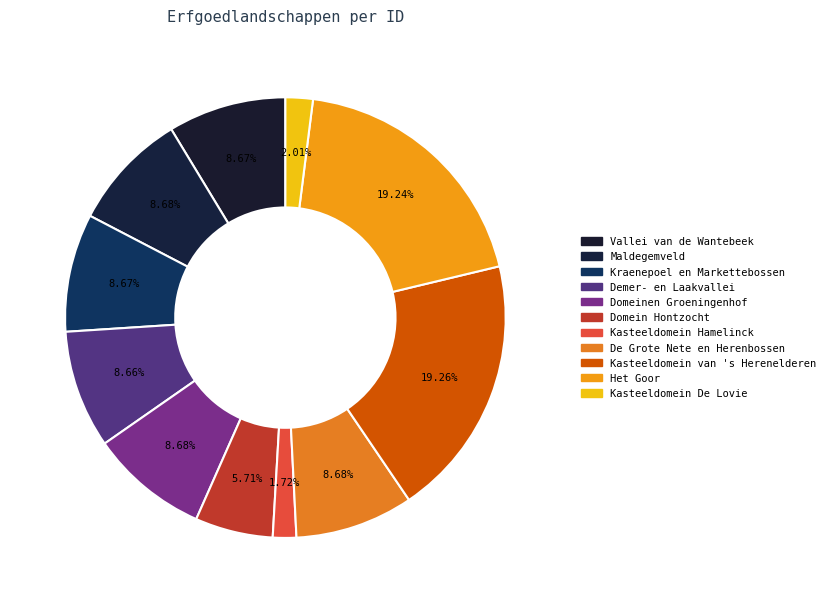

Count the number of slices in the pie.

11